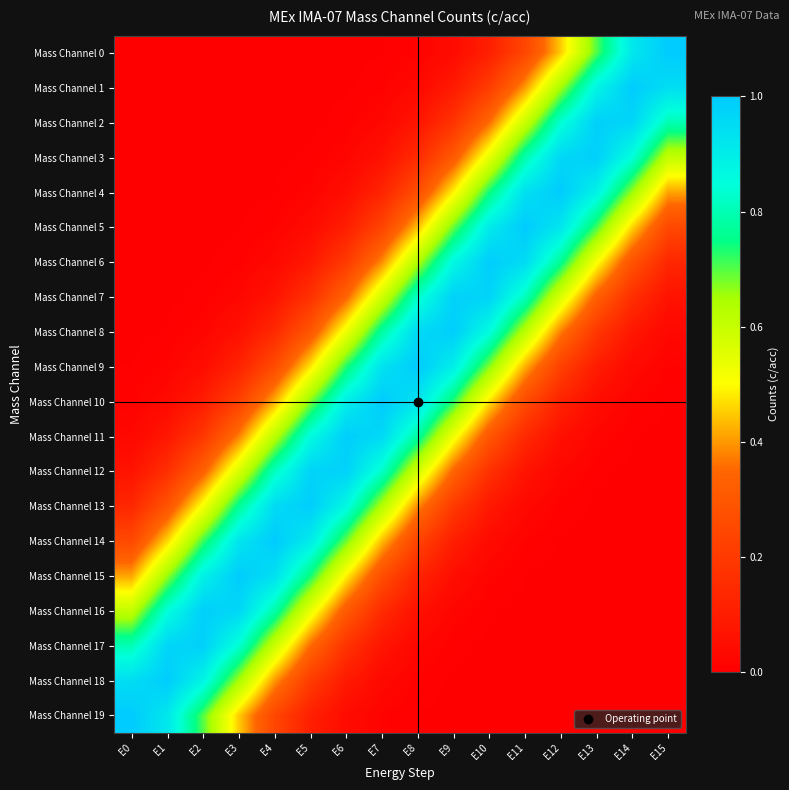

List the series in order of their peak value, lowest first.

Mass Channel 7, Mass Channel 12, Mass Channel 2, Mass Channel 17, Mass Channel 3, Mass Channel 16, Mass Channel 8, Mass Channel 11, Mass Channel 6, Mass Channel 13, Mass Channel 1, Mass Channel 18, Mass Channel 4, Mass Channel 15, Mass Channel 10, Mass Channel 9, Mass Channel 5, Mass Channel 14, Mass Channel 0, Mass Channel 19